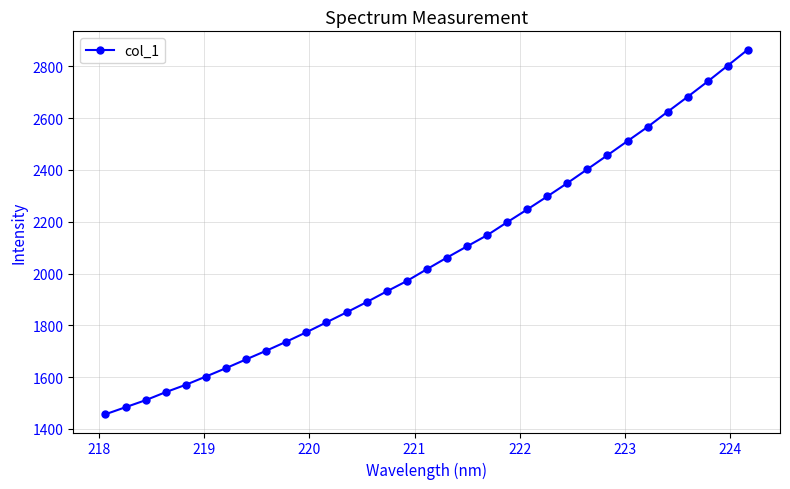

What is the average value?

2067.1